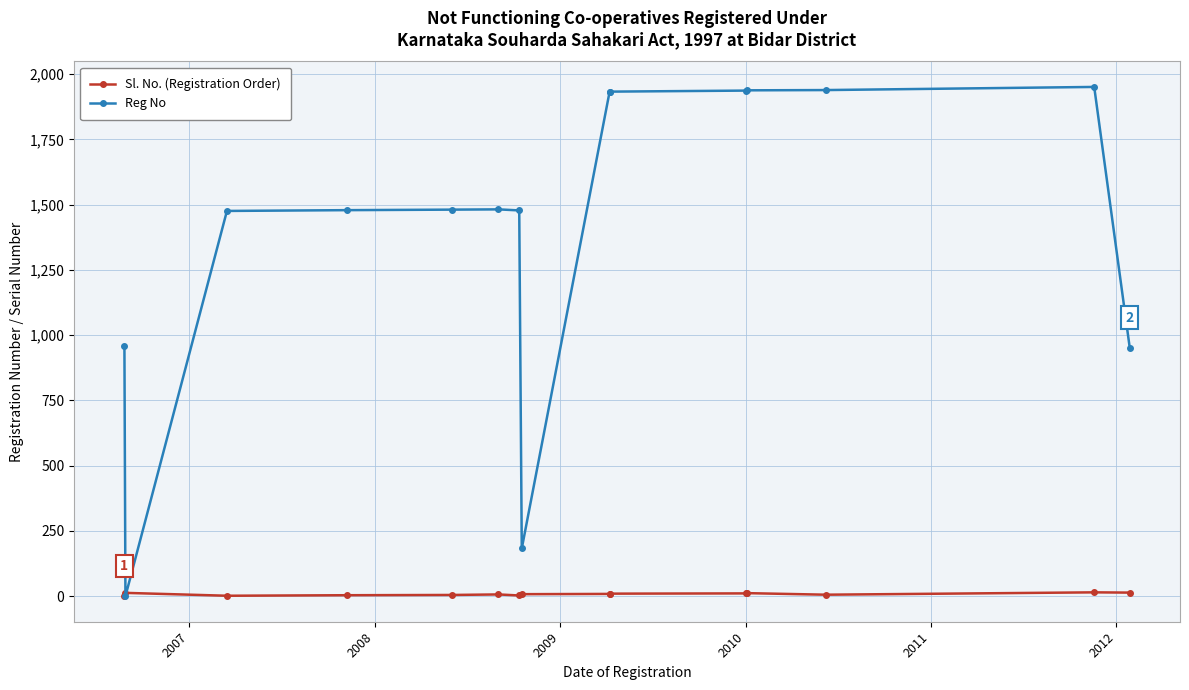

In Reg No, how many points are higher than both neighbors (excluding endpoints)?

2